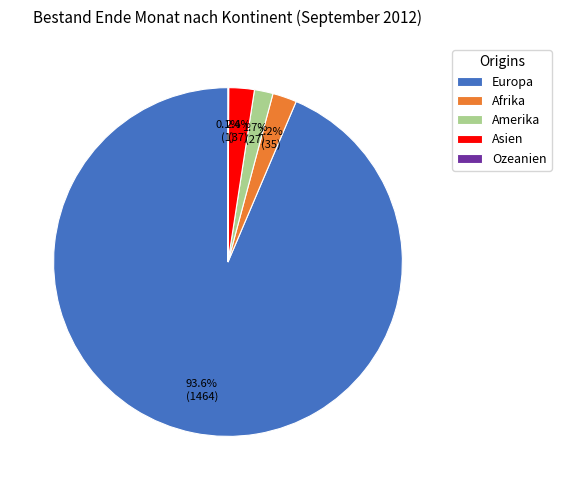

Does Europa represent more than half of the total?

Yes